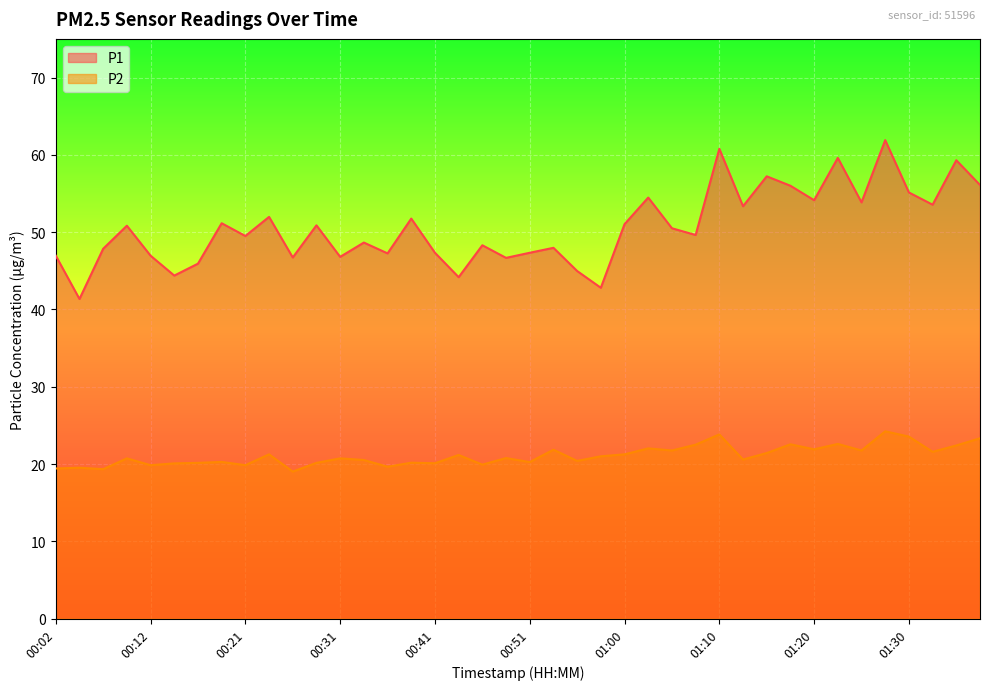

How many data points in P1 are above 50?

20